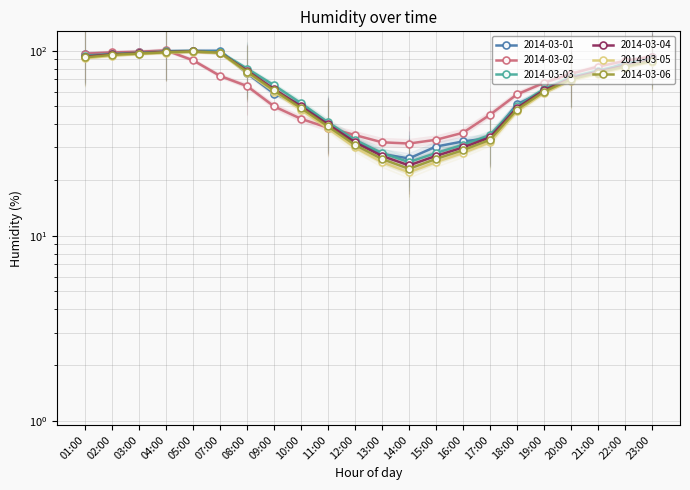

Which category has the highest value across all series?

04:00